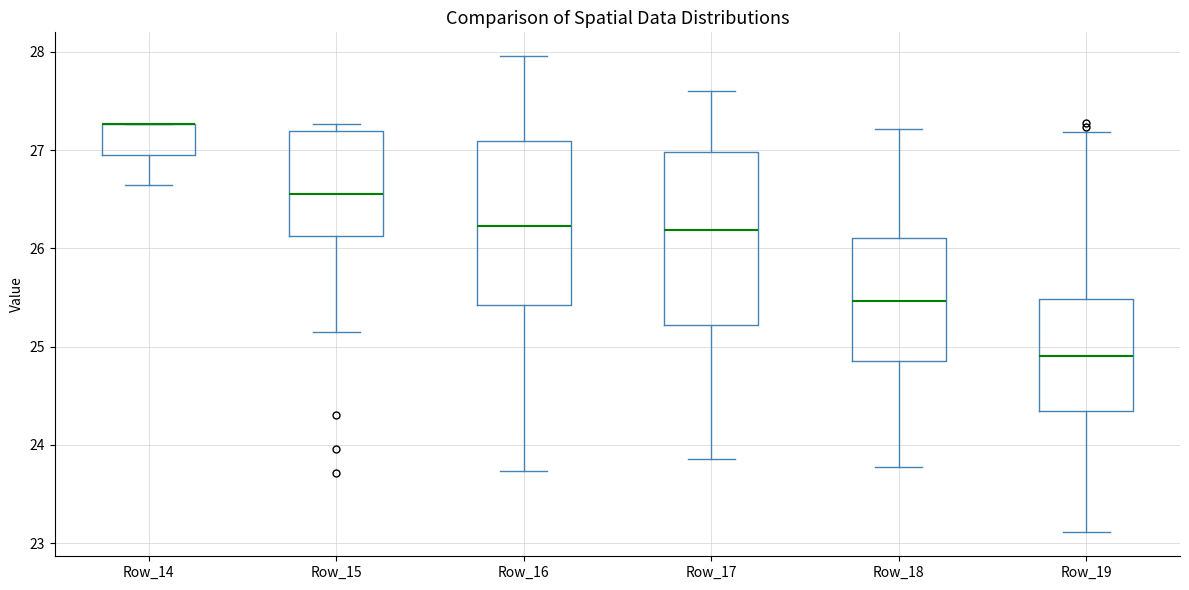

Reading left to right, transcribe this box plot: for each box, give where its median line is, the range the box spans, and where its two whiskers end, as read against the y-axis. The values are not printed on the chart, so give them approximately, as read against the axis.

Row_14: median 27.3 (drawn on the box's upper edge), box 27.0 to 27.3, whiskers 26.6 to 27.3
Row_15: median 26.6, box 26.1 to 27.2, whiskers 25.2 to 27.3
Row_16: median 26.2, box 25.4 to 27.1, whiskers 23.7 to 28.0
Row_17: median 26.2, box 25.2 to 27.0, whiskers 23.9 to 27.6
Row_18: median 25.5, box 24.9 to 26.1, whiskers 23.8 to 27.2
Row_19: median 24.9, box 24.3 to 25.5, whiskers 23.1 to 27.2